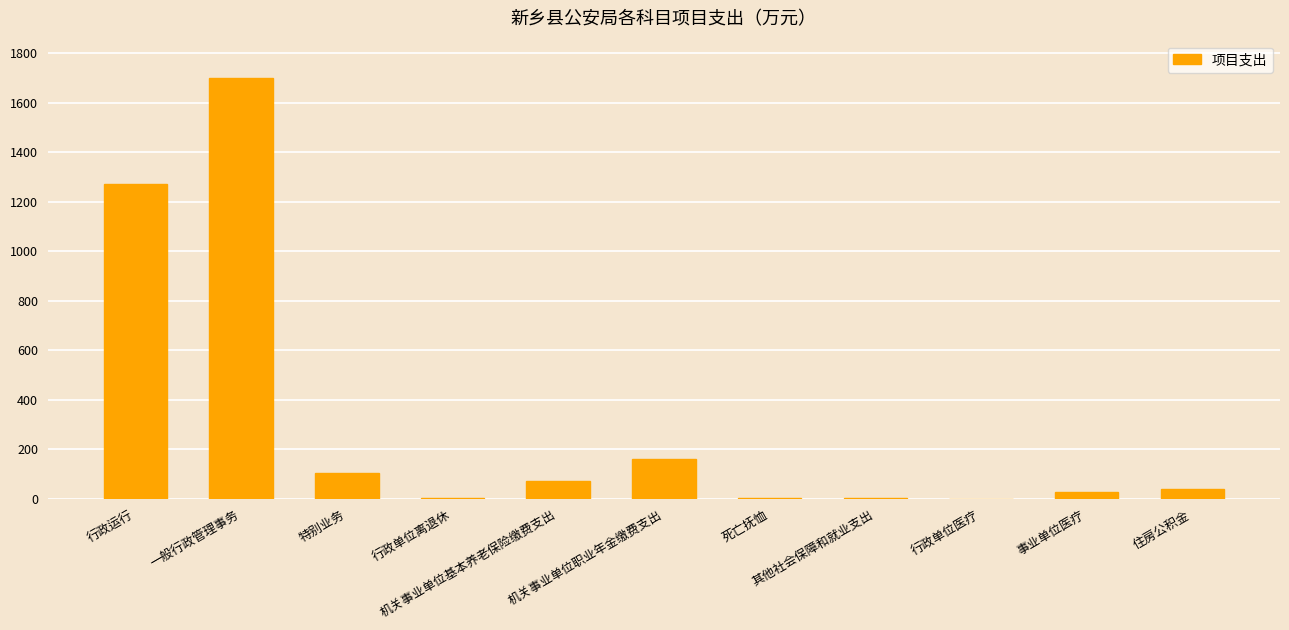

At which label is the value closest to 849?

行政运行